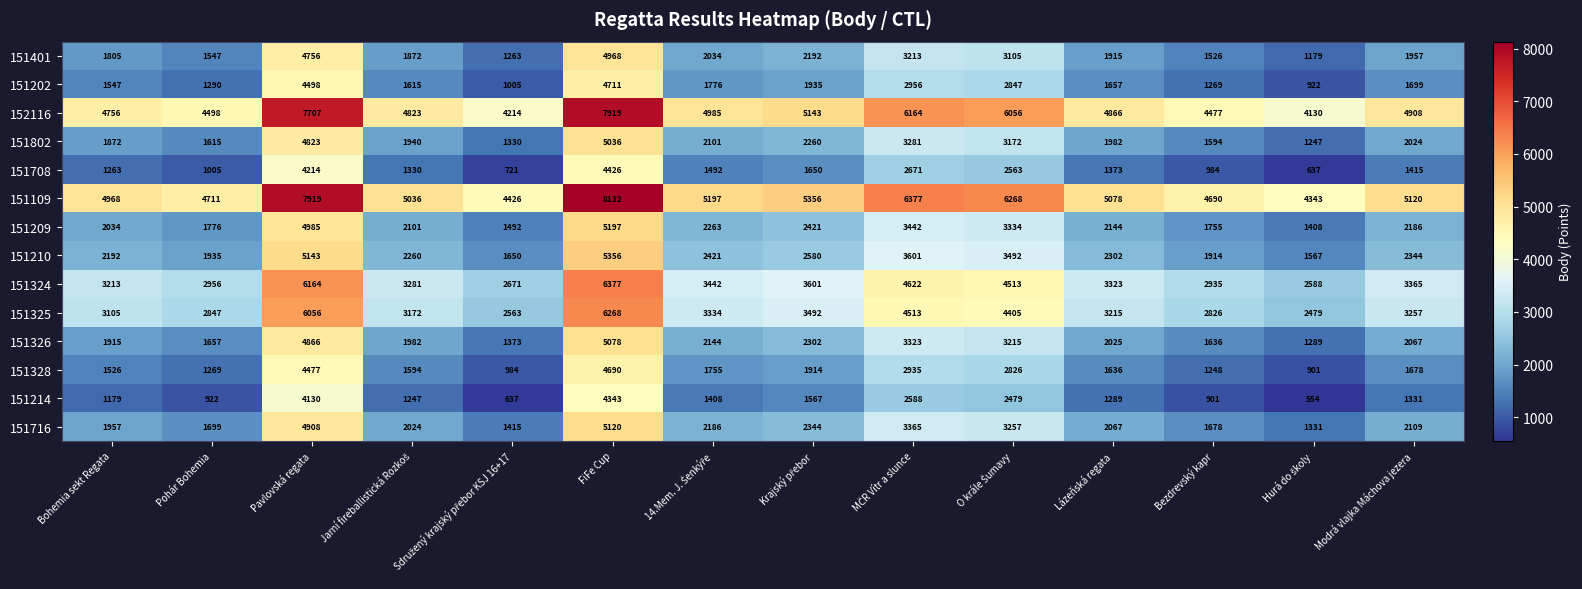

What is the total value across all series at Bezdrevský kapr?

29433